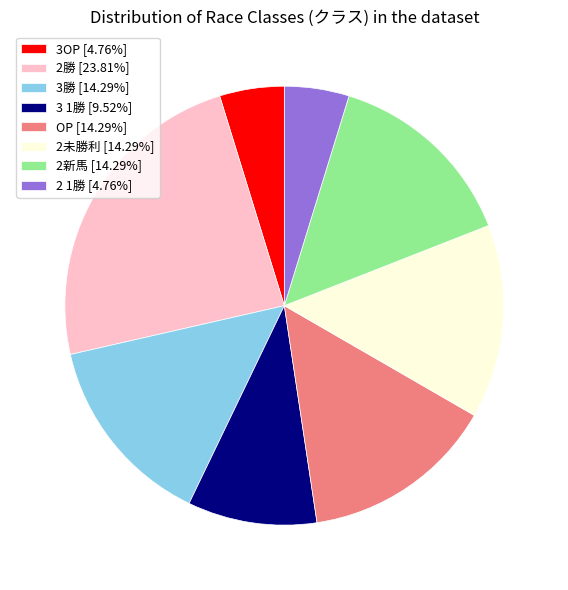

Which category has the biggest portion of the pie?

2勝